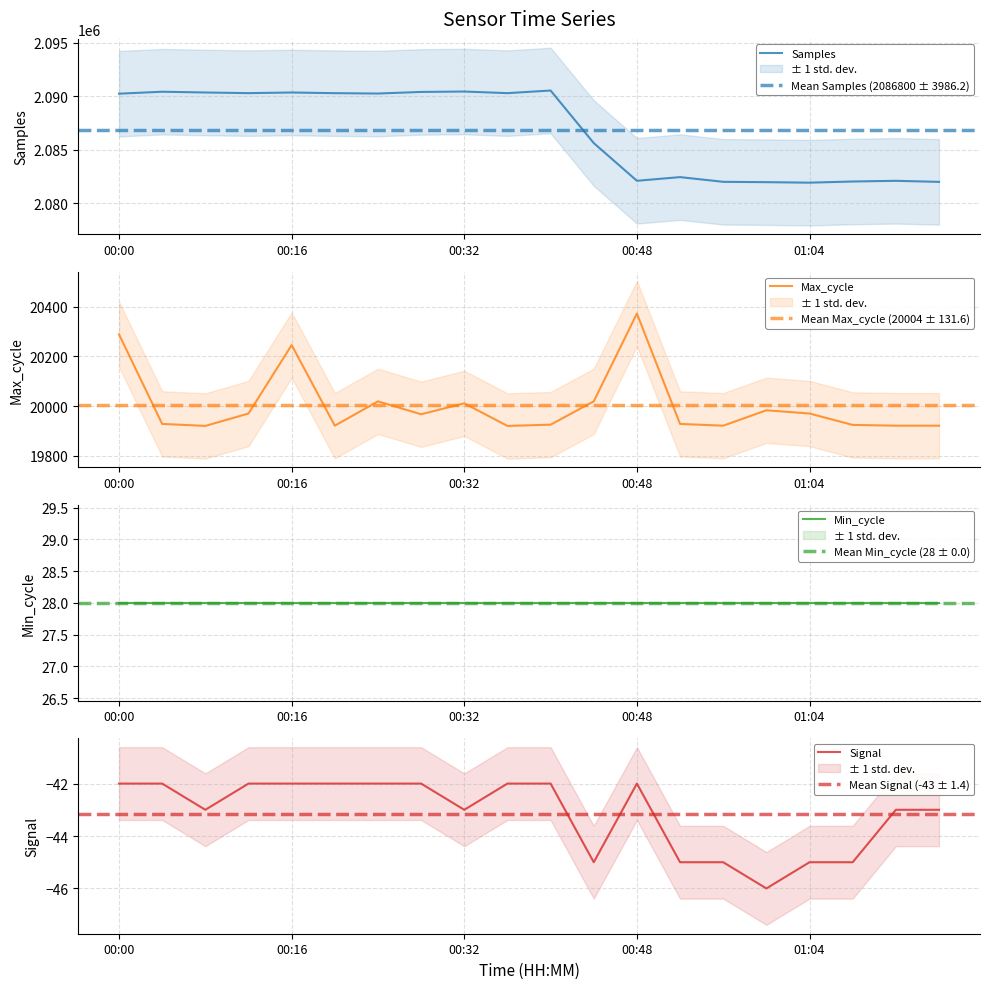

The Samples series shows 492569 at 01:04. True or false?

False